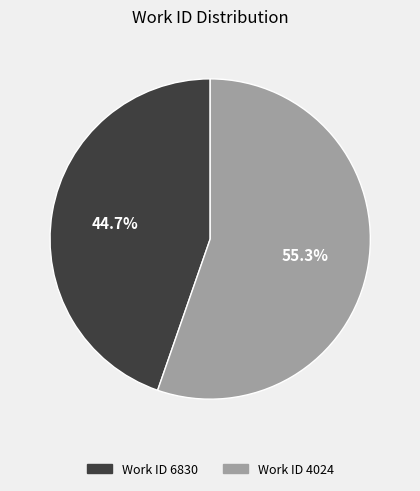

Which category has the smallest portion of the pie?

Work ID 6830